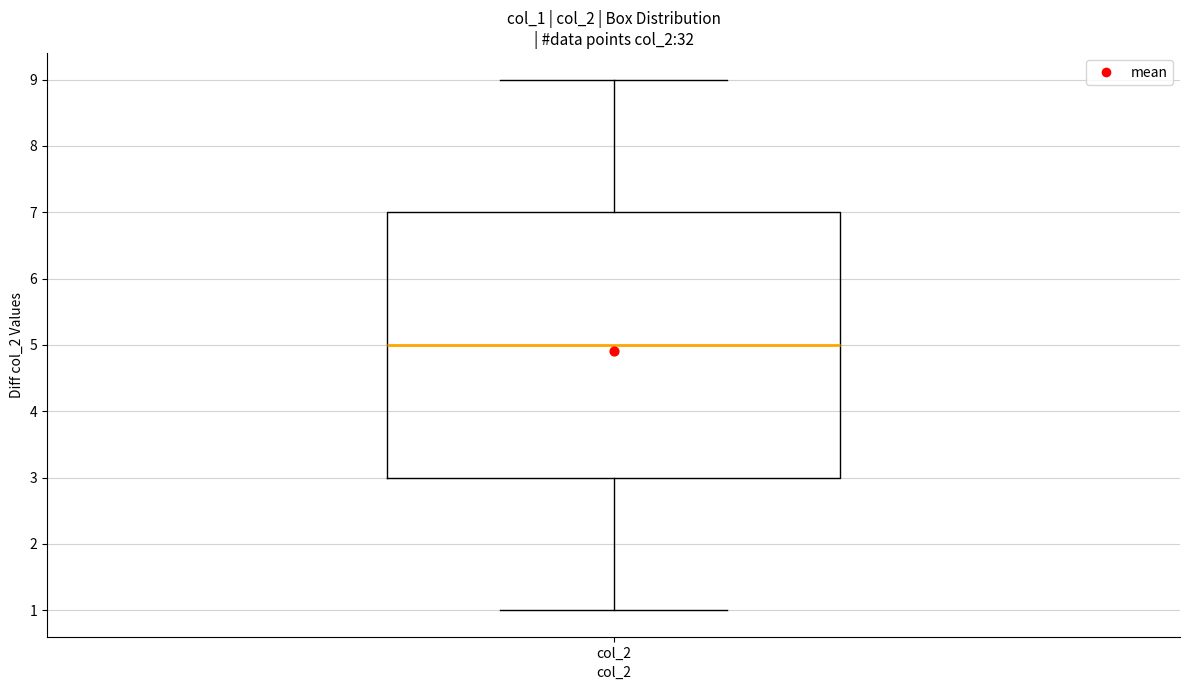

Read this box plot against the y-axis: the position of the median line, the range covered by the box, and the ends of both whiskers. The values are not printed on the chart, so give them approximately, as read against the axis.

median 5, box 3 to 7, whiskers 1 to 9